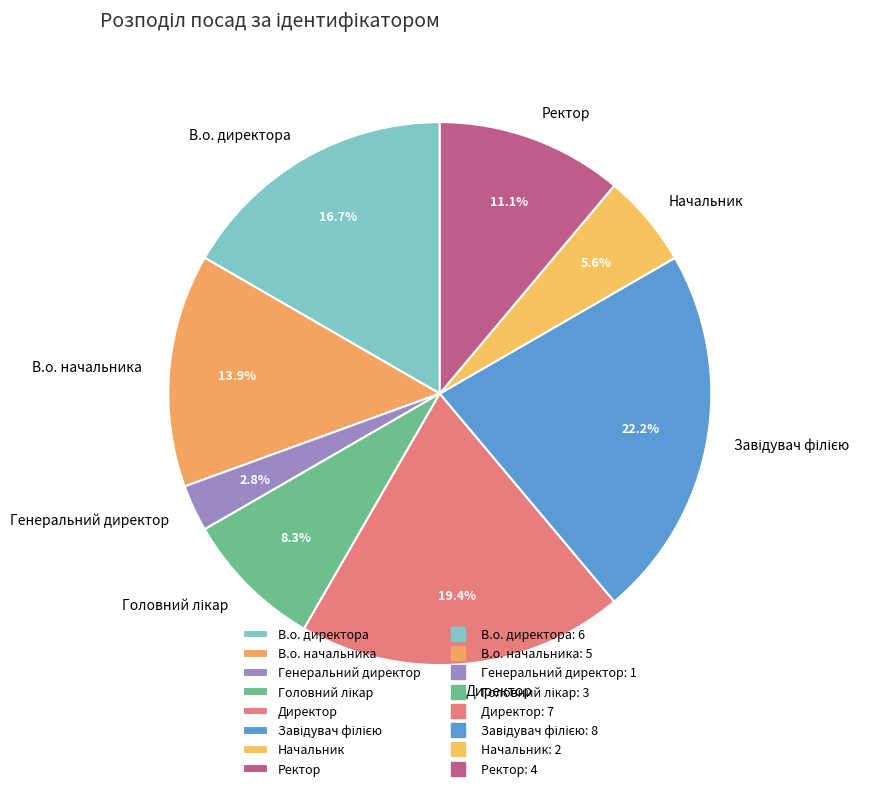

True or false: Ректор accounts for 1% of the total.

False